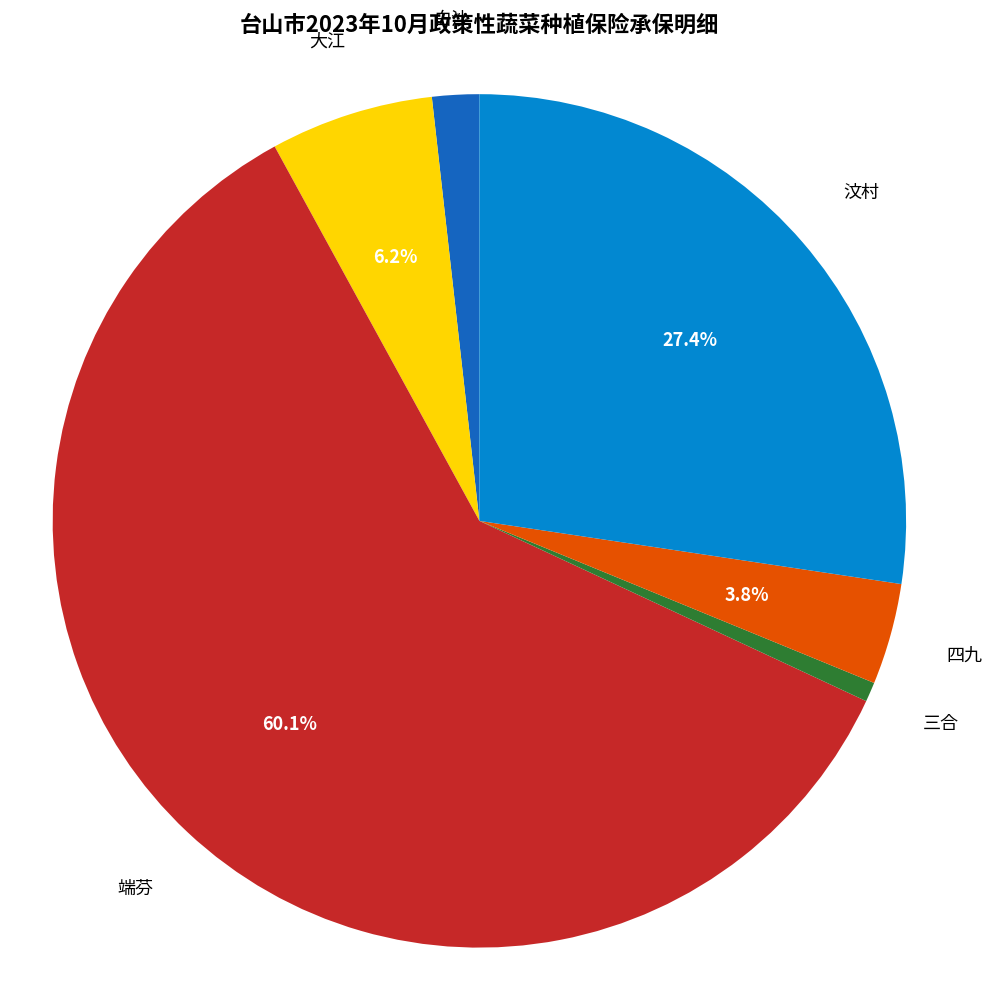

What is the ratio of the value at 汶村 to the value at 端芬?

0.5